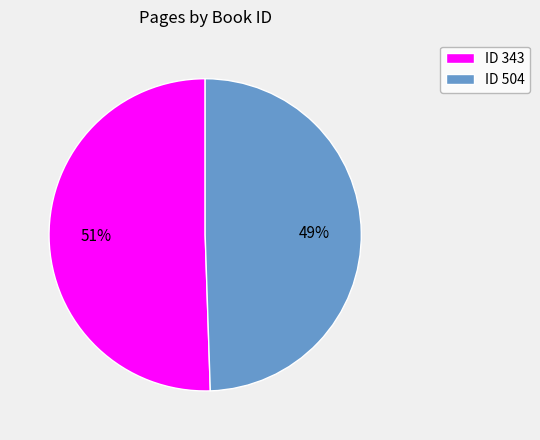

Which slice represents more than half of the pie?

ID 343